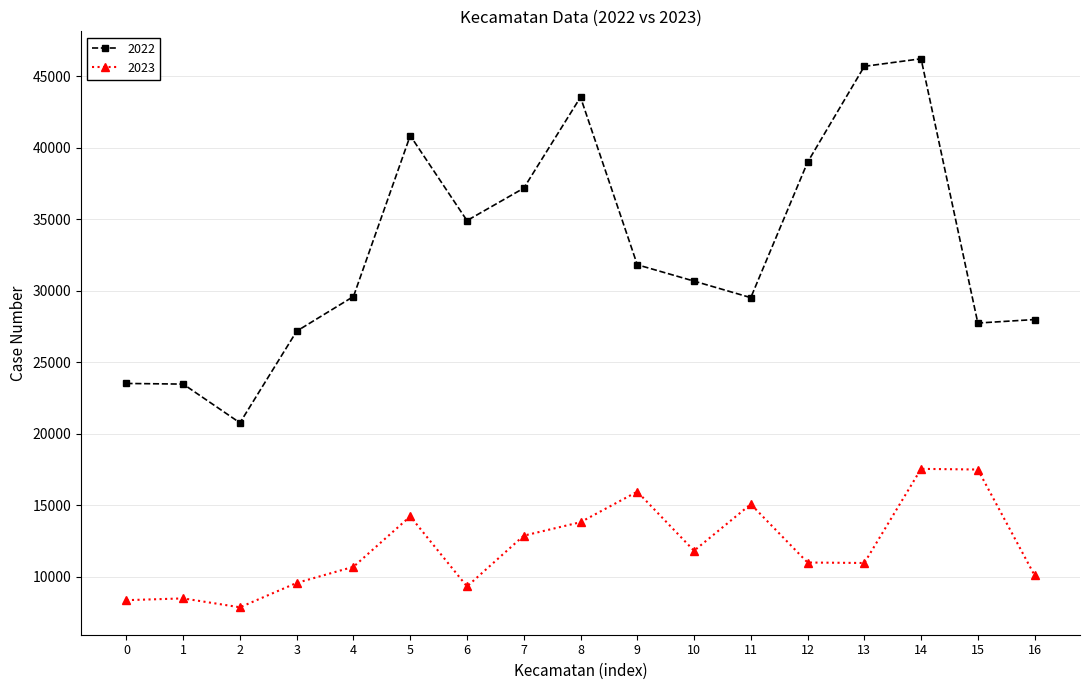

What is the value of the 2023 point at the 7th from the left?

9317